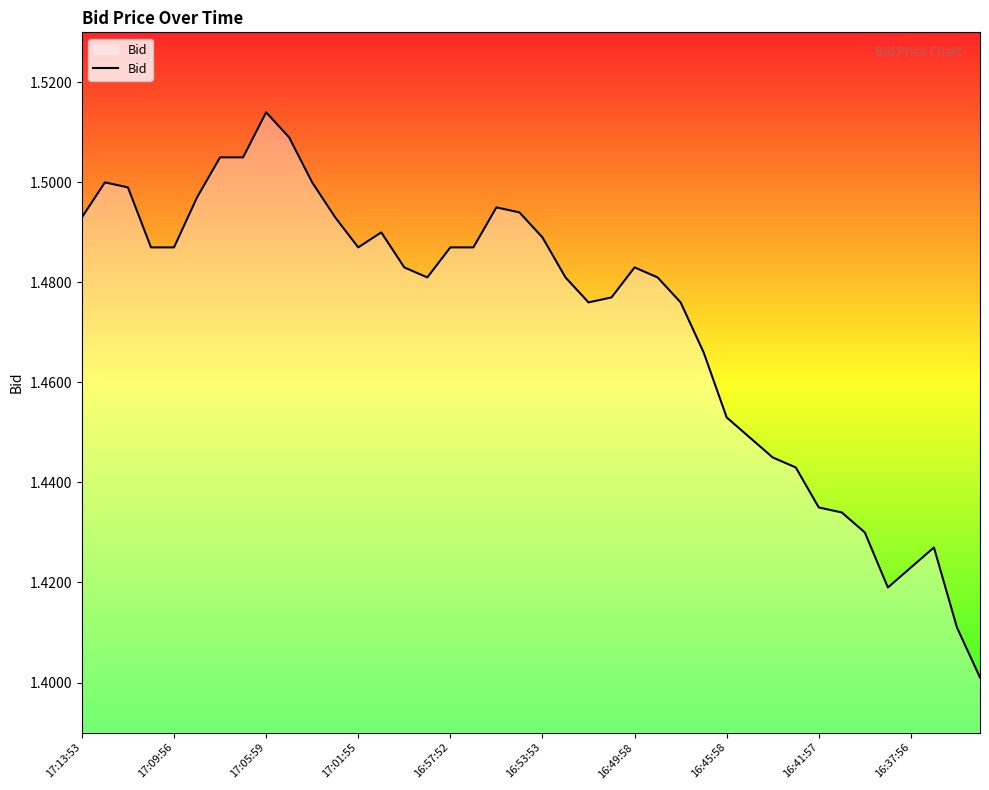

Reading left to right, extract all data points from this chart.

1.5	1.5	1.5	1.5	1.5	1.5	1.5	1.5	1.5	1.5	1.5	1.5	1.5	1.5	1.5	1.5	1.5	1.5	1.5	1.5	1.5	1.5	1.5	1.5	1.5	1.5	1.5	1.5	1.5	1.4	1.4	1.4	1.4	1.4	1.4	1.4	1.4	1.4	1.4	1.4